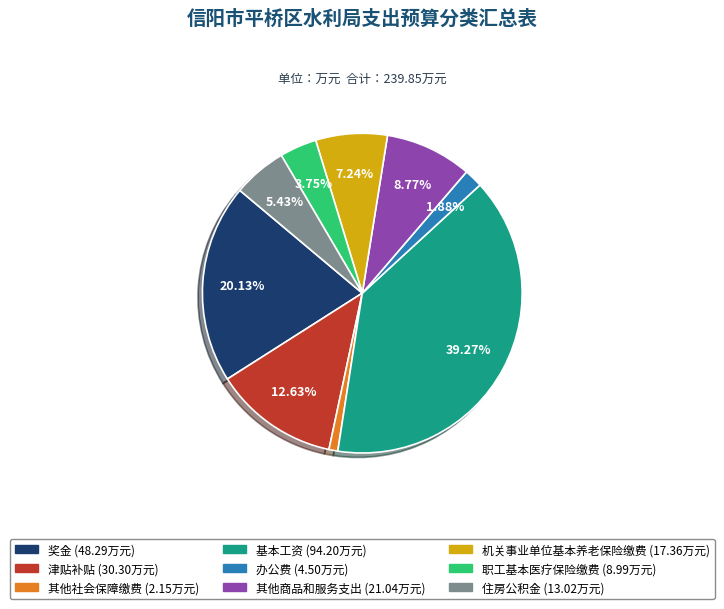

The 住房公积金 slice represents 19% of the pie. True or false?

False